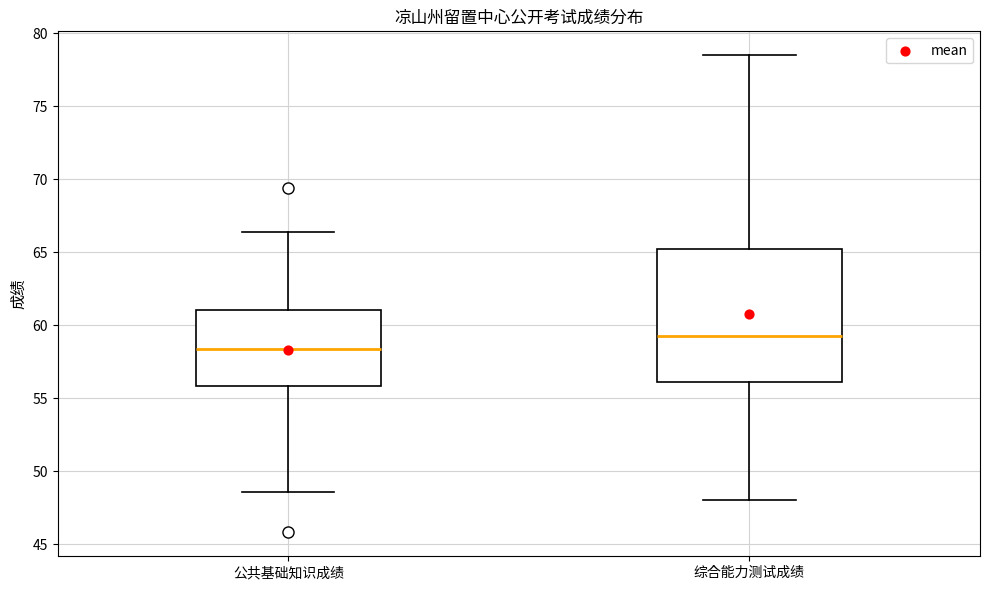

Reading left to right, read every box against the y-axis: the position of its median line, the range the box covers, and the ends of its whiskers. The values are not printed on the chart, so give them approximately, as read against the axis.

公共基础知识成绩: median 58.5, box 56.0 to 61.0, whiskers 48.5 to 66.5
综合能力测试成绩: median 59.5, box 56.0 to 65.5, whiskers 48.0 to 78.5